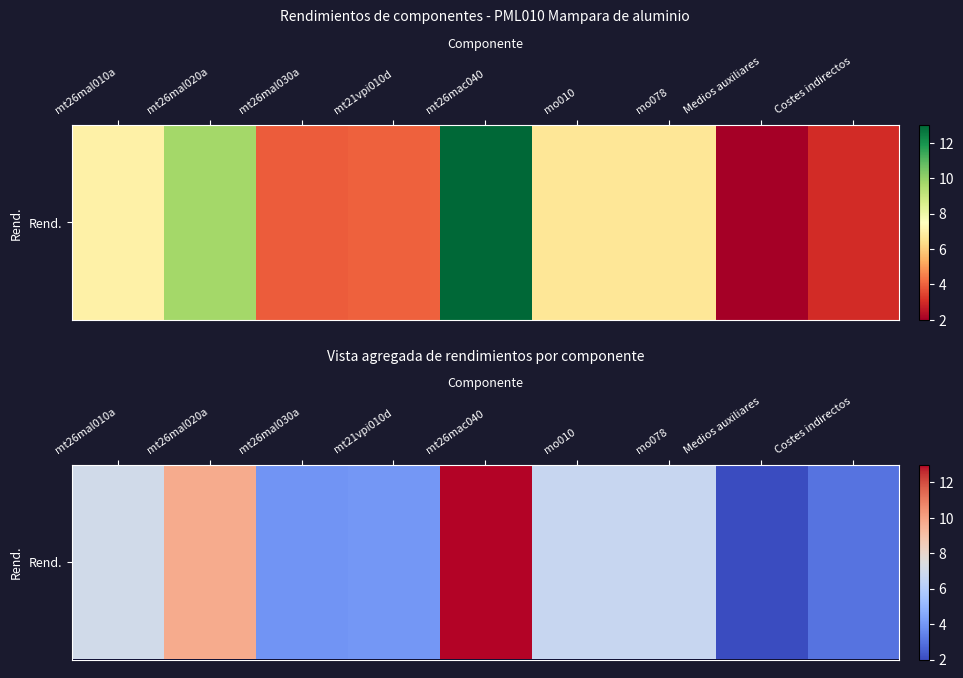

How many values are below 6?

4